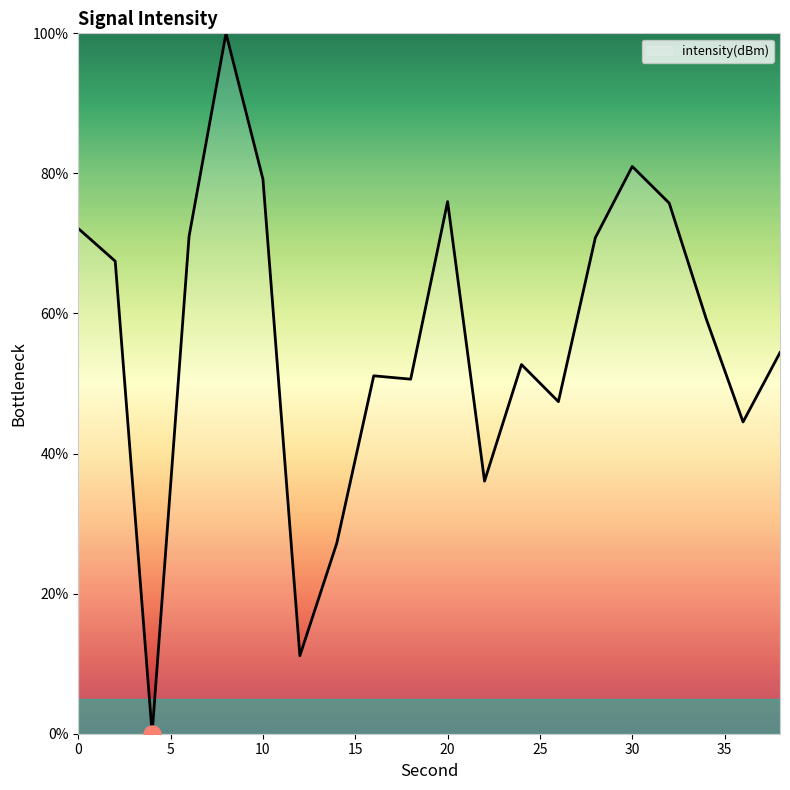

What is the greatest value displayed?

100.0